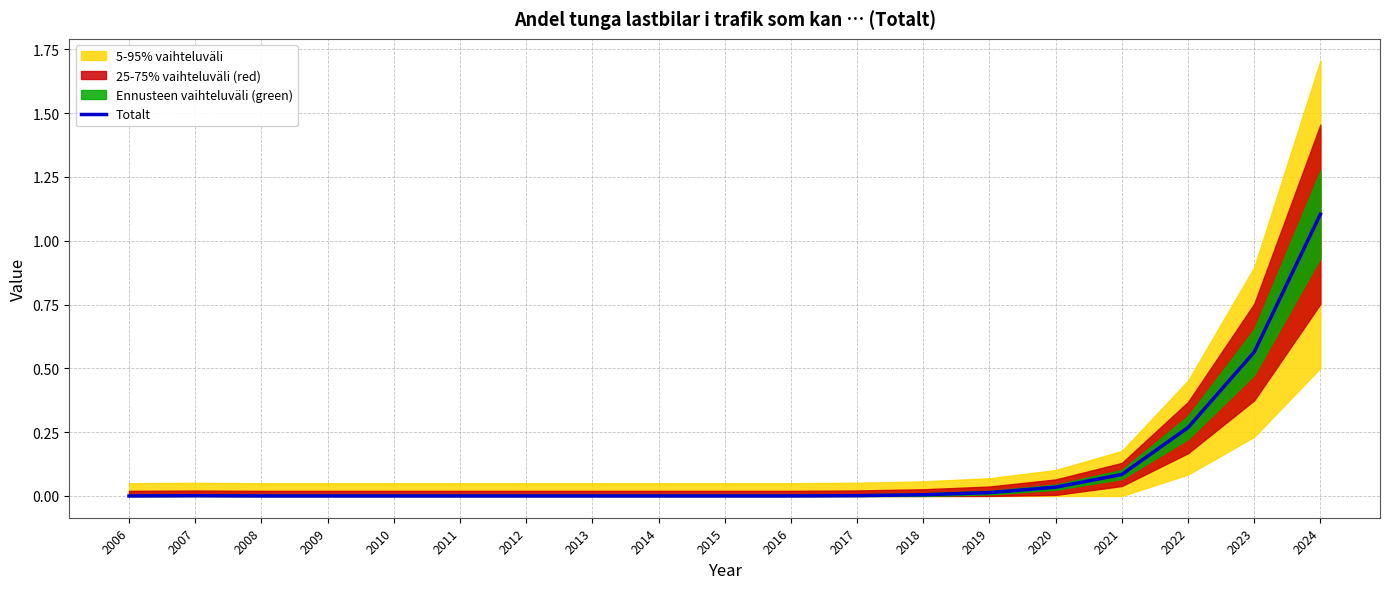

What value does the data have at 2021?

0.1